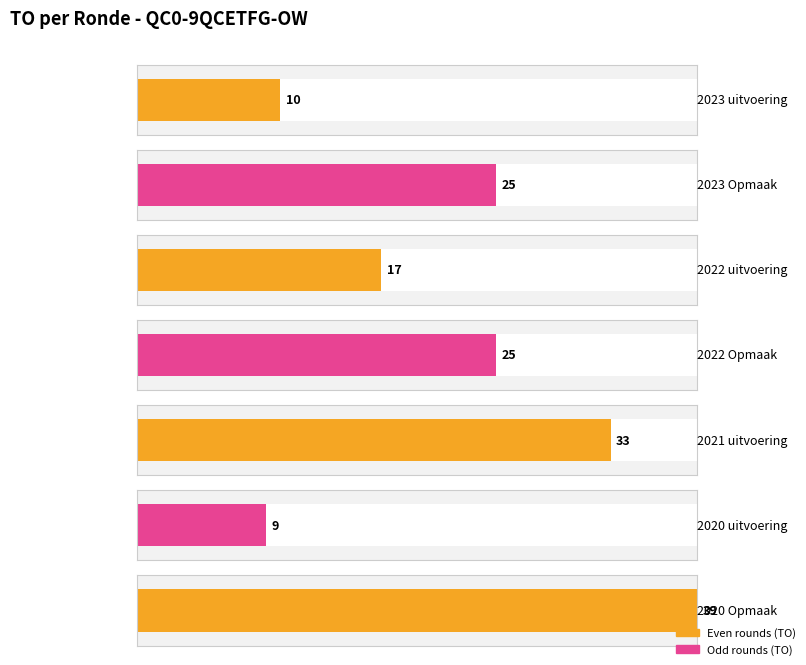

What is the total value across all series at 2020 uitvoering?

9